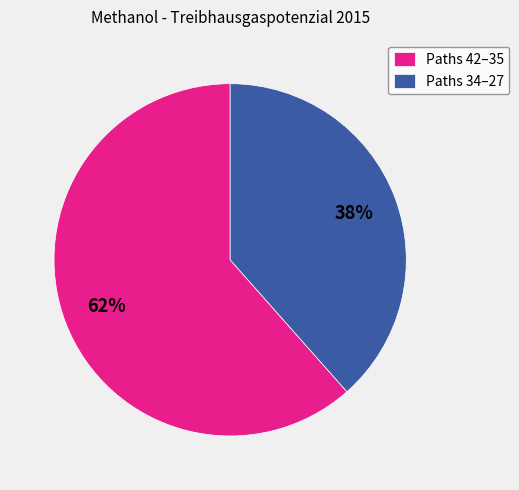

Is there any slice that represents more than half of the pie?

Yes